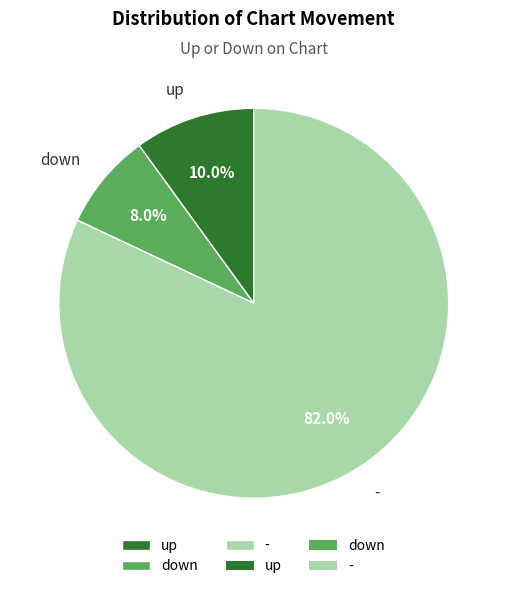

Which category accounts for the majority?

-